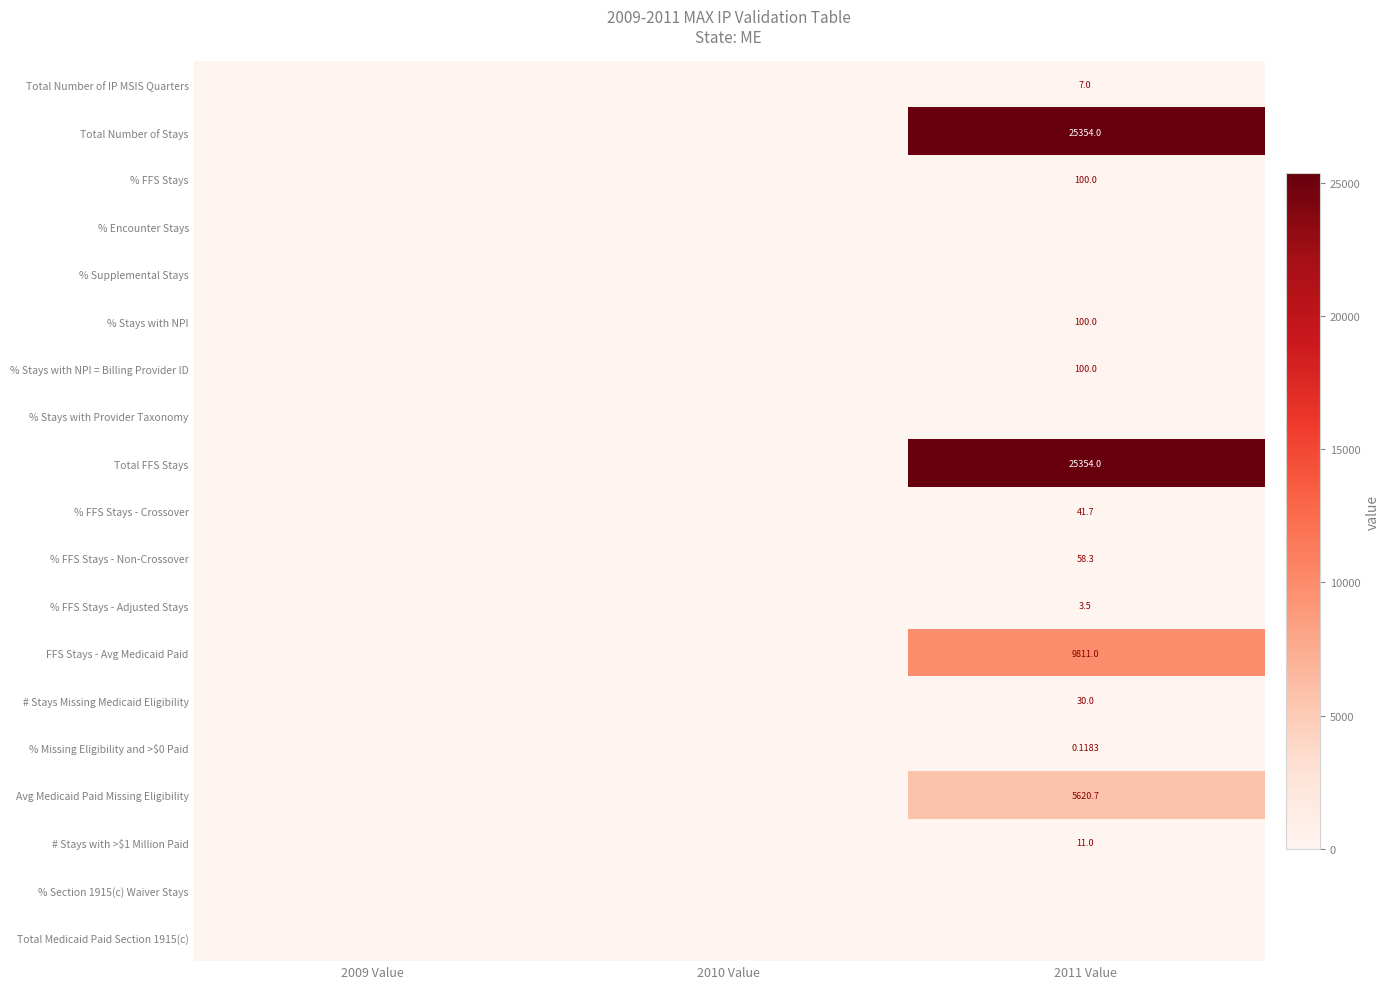

Which category has the lowest value across all series?

2009 Value